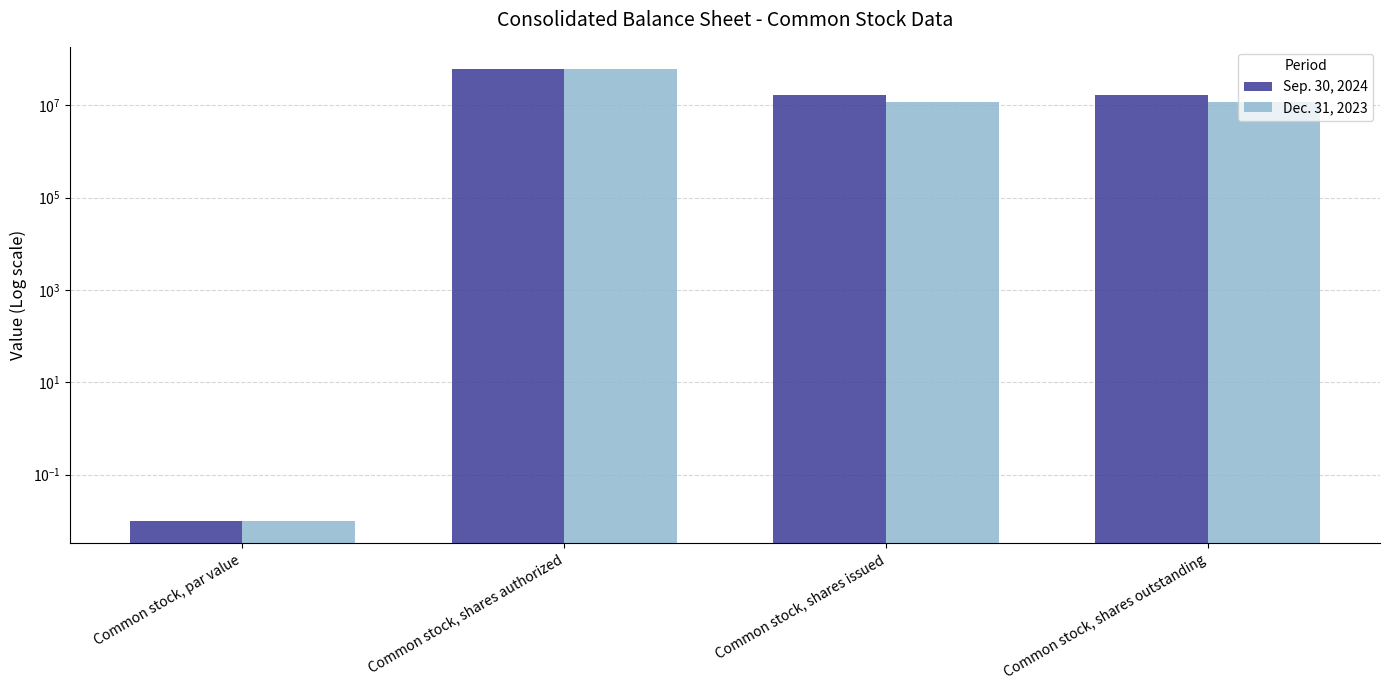

How many values in the Dec. 31, 2023 series are below 11707317?

1